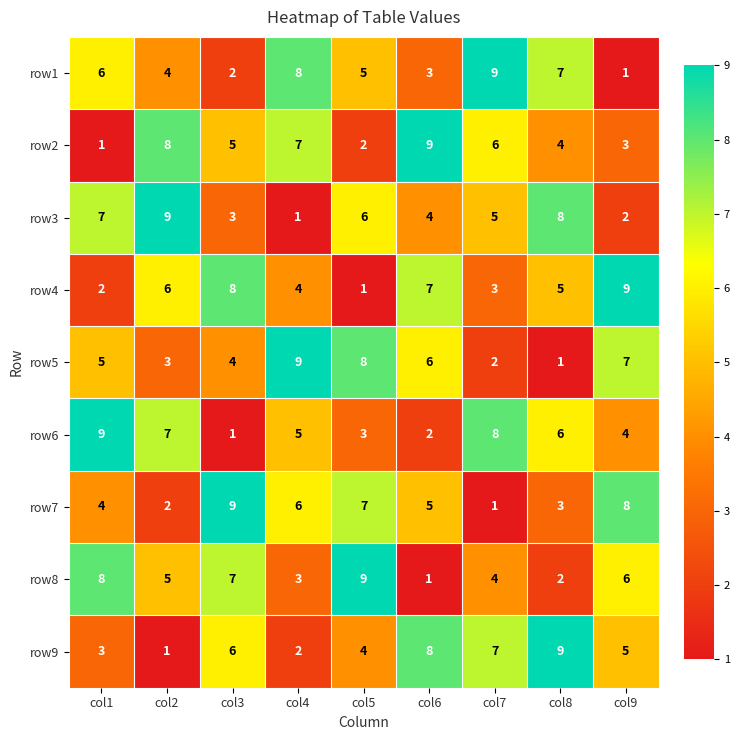

At which label does row7 reach its minimum?

col7